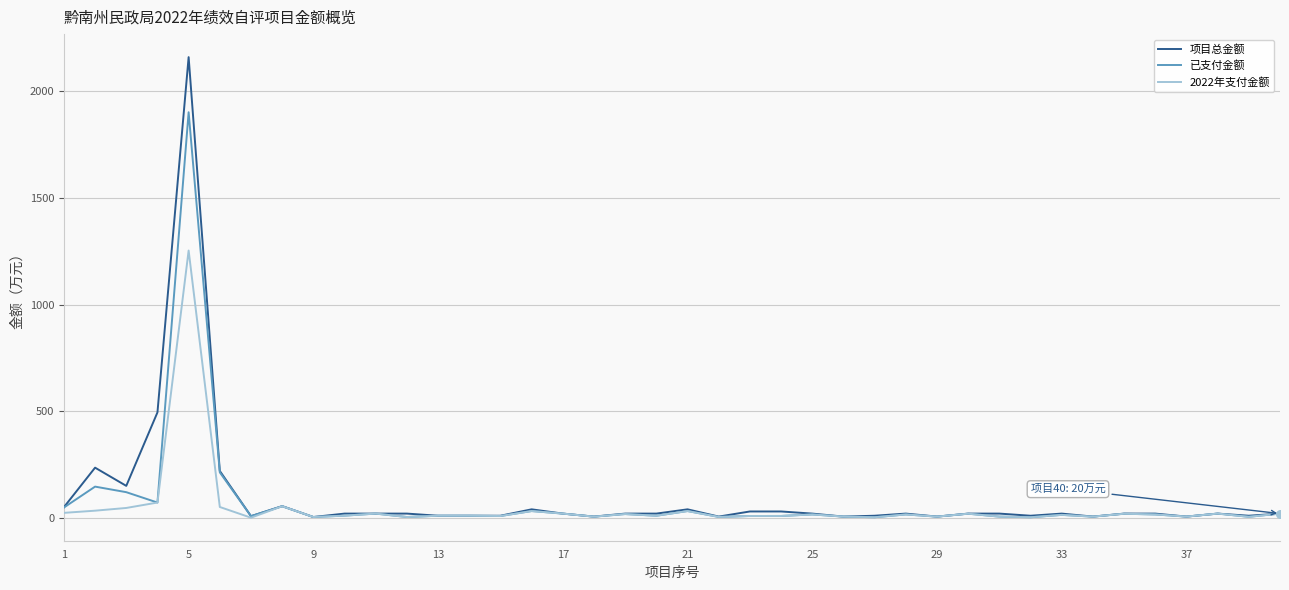

What is the greatest value displayed?

2160.0